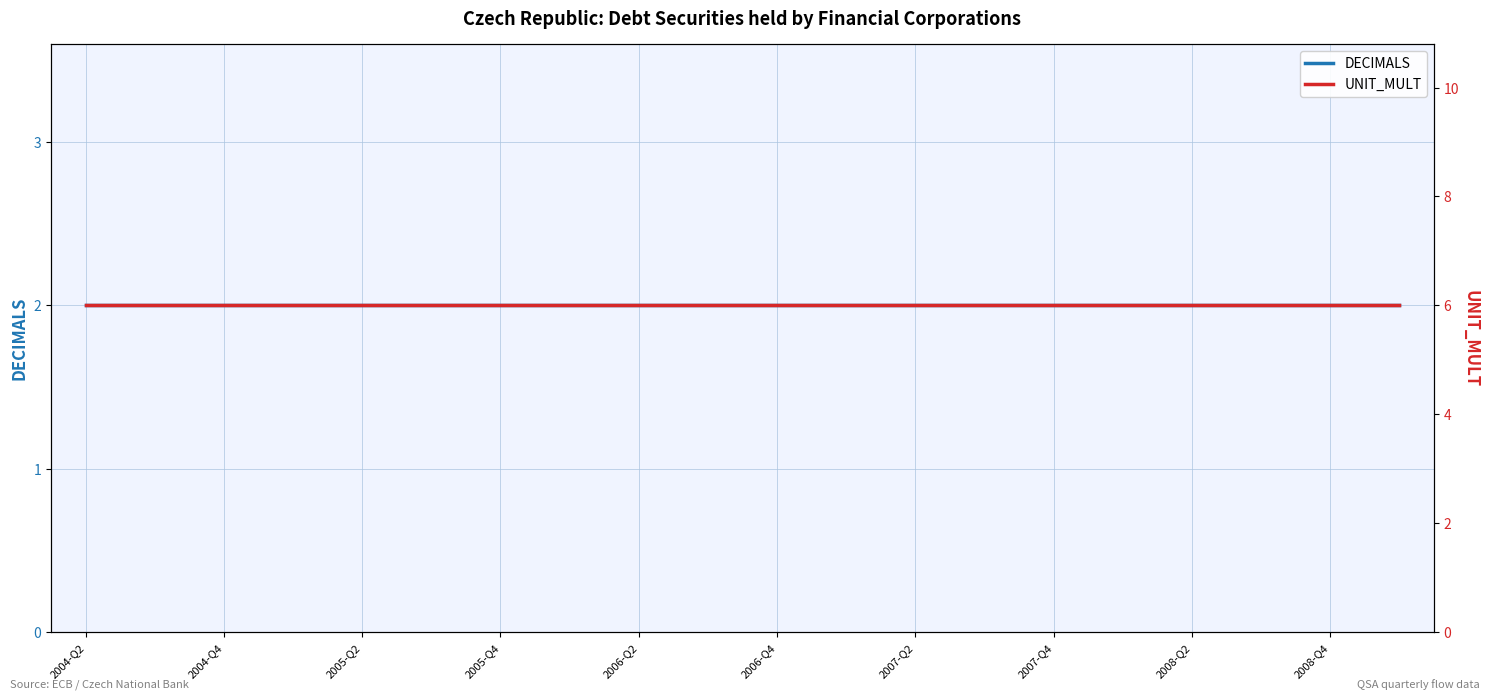

How many lines are shown in the chart?

2